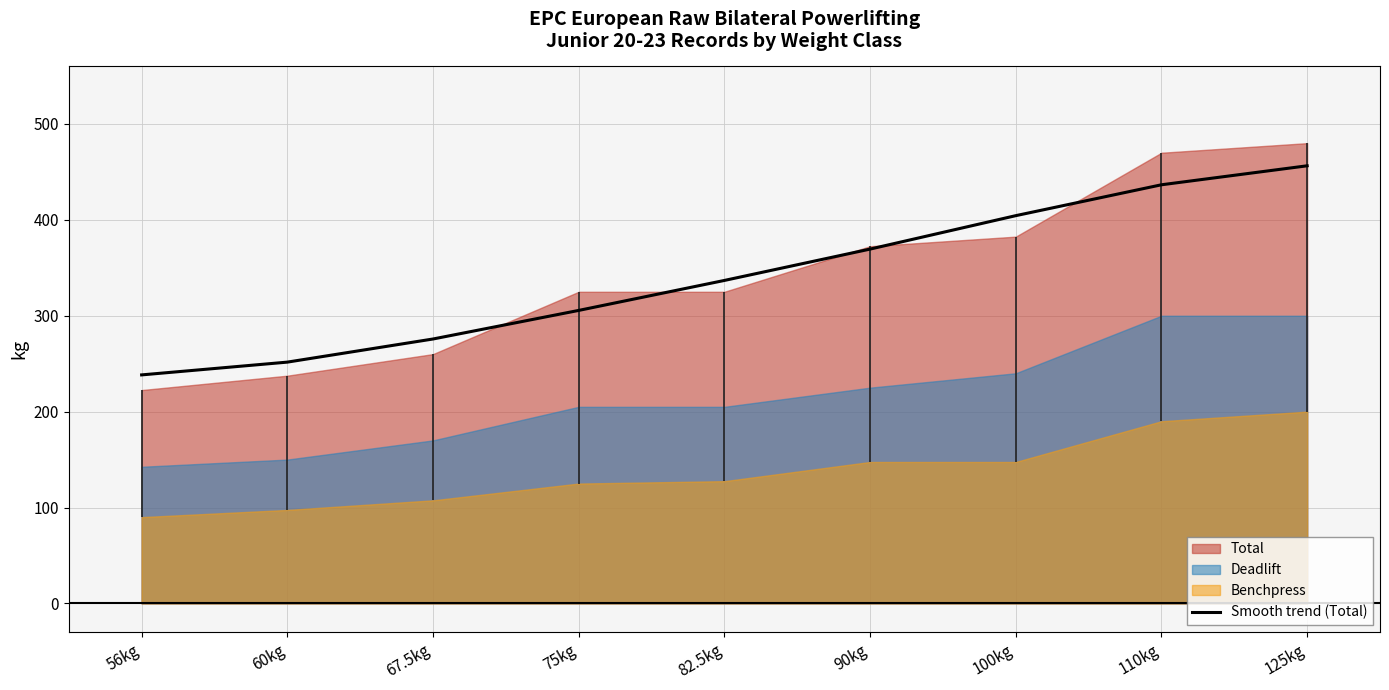

What value does the data have at 100kg?

404.4